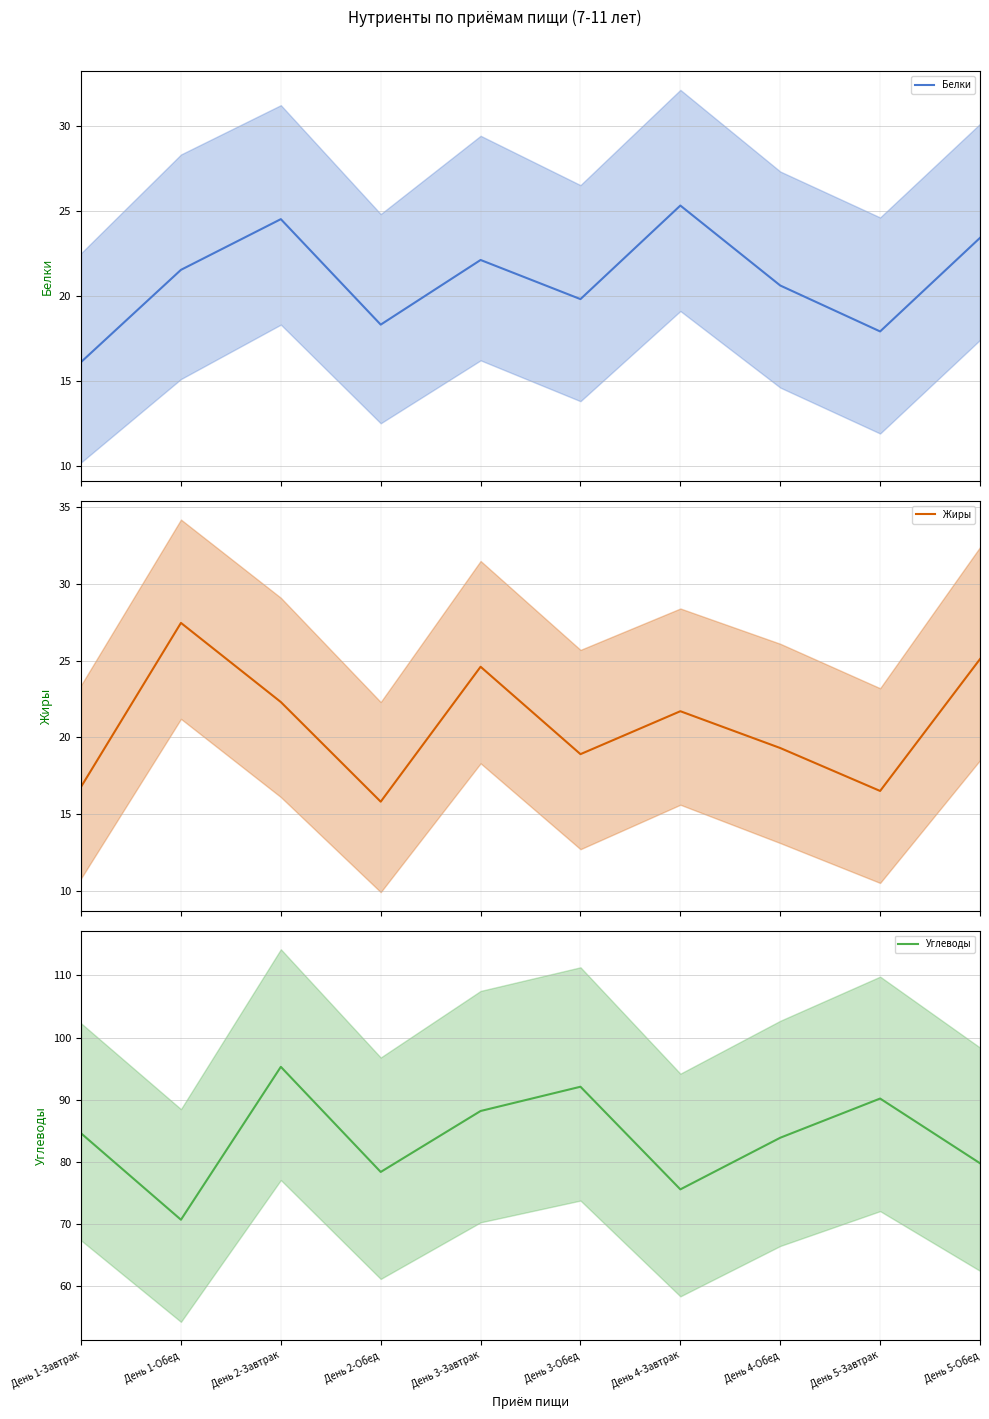

Read the Углеводы value at День 3-Обед.

92.1